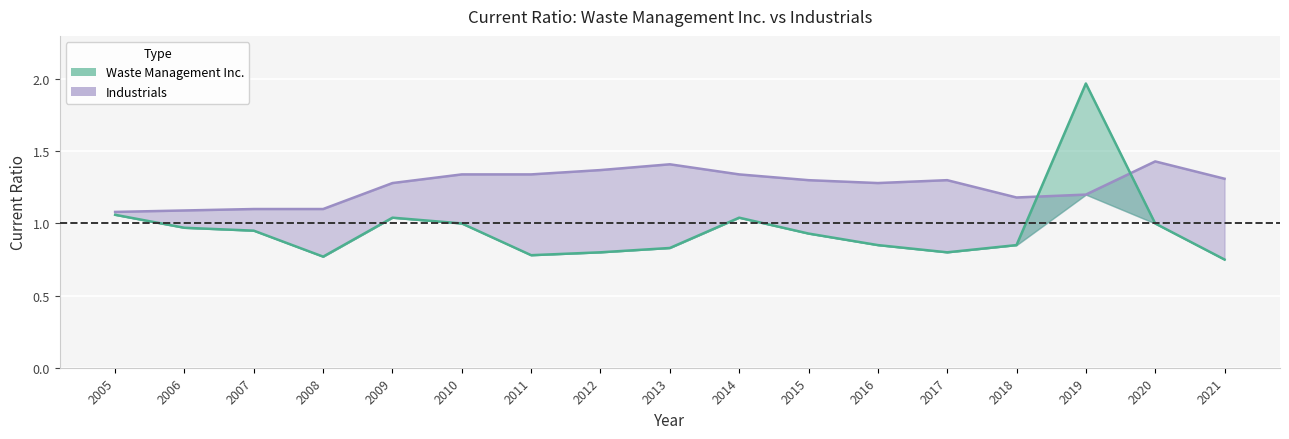

What is the value of the Waste Management Inc. point at the 9th from the left?

0.8